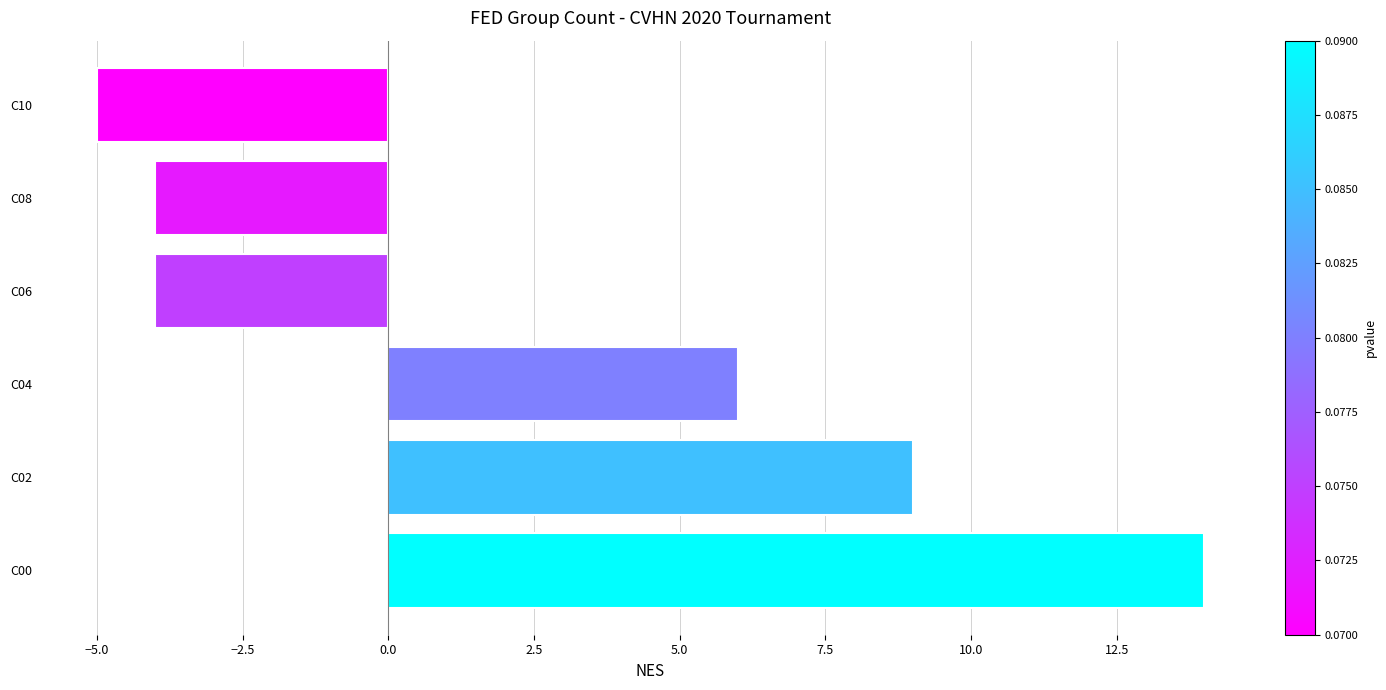

The chart shows a value of -4 at C08. True or false?

True